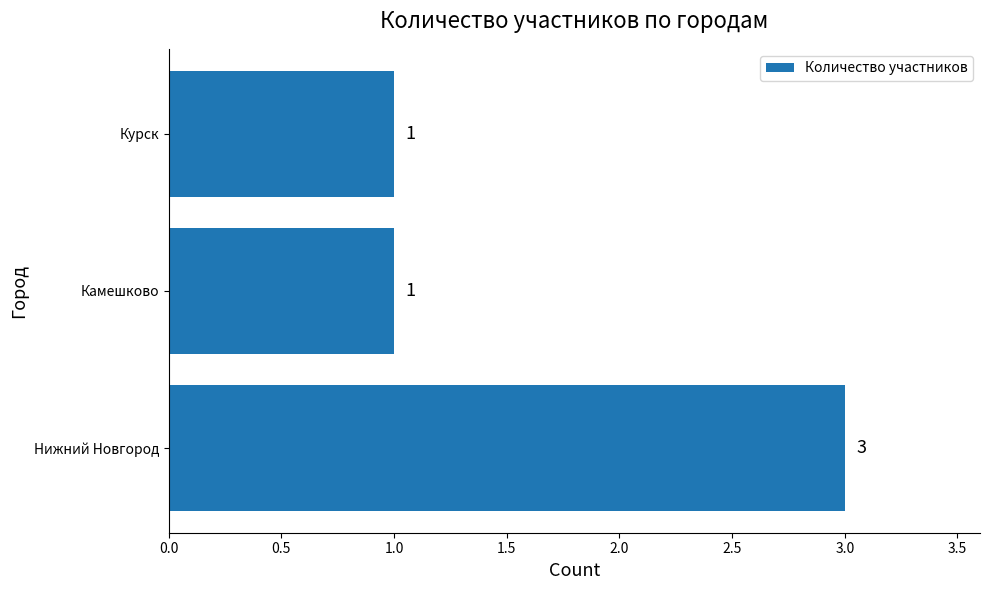

What is the minimum value shown in the chart?

1